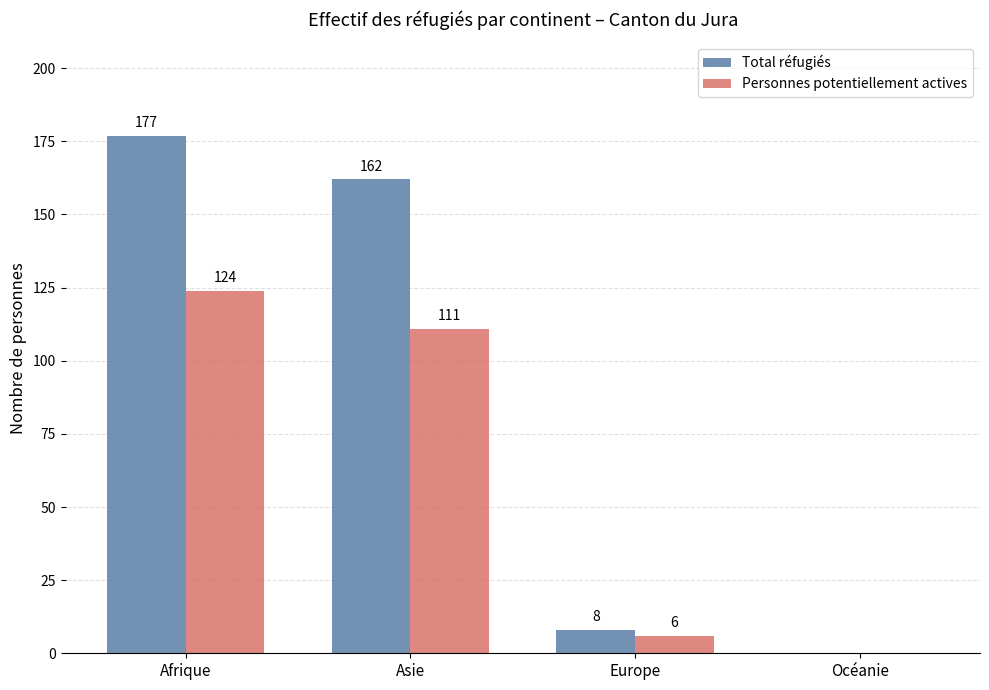

How many values in Total réfugiés are above zero?

3